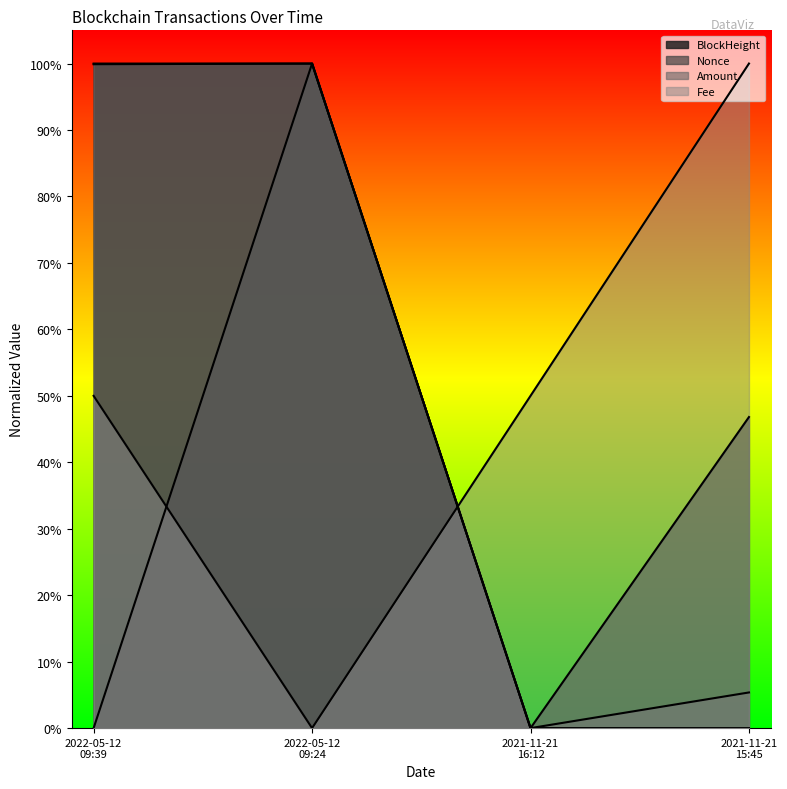

After their last crossing, which series has the higher values: BlockHeight or Fee?

Fee